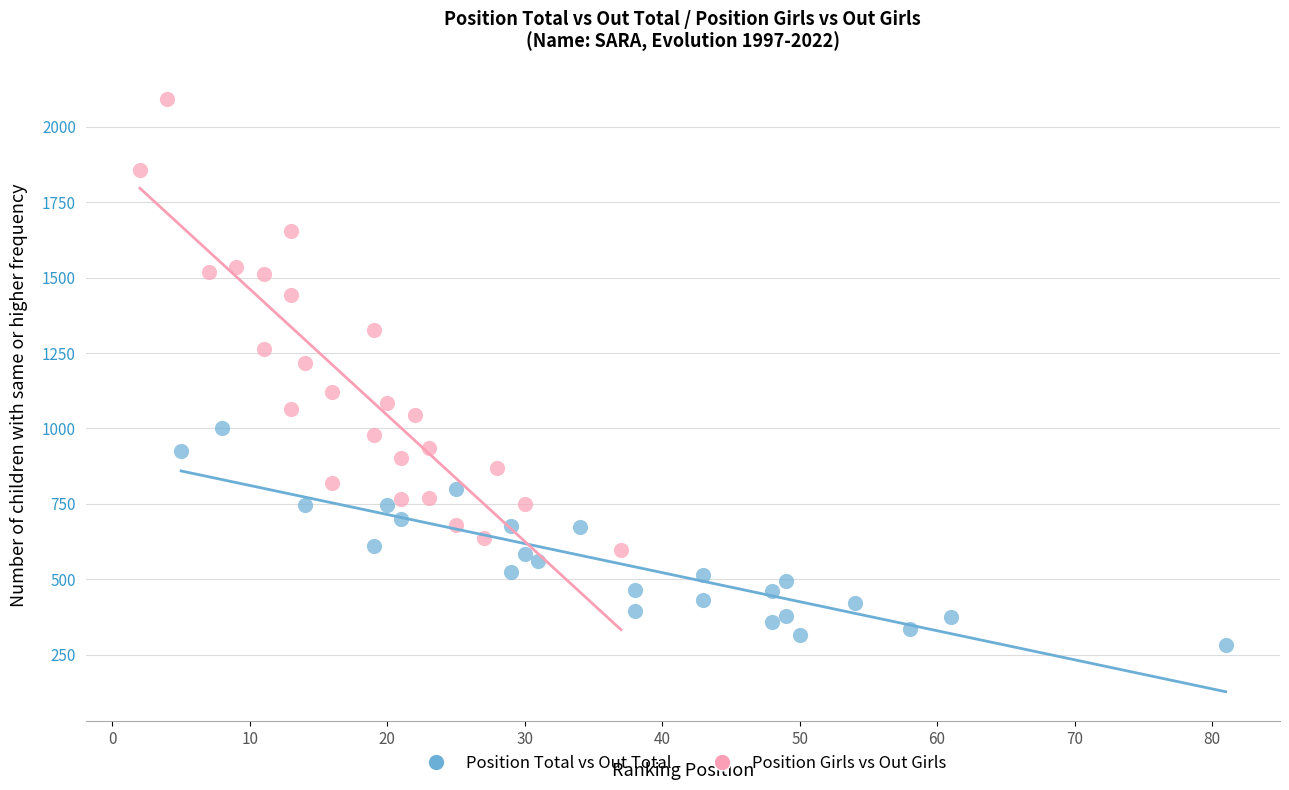

Which series reaches the maximum Y coordinate?

Position Girls vs Out Girls